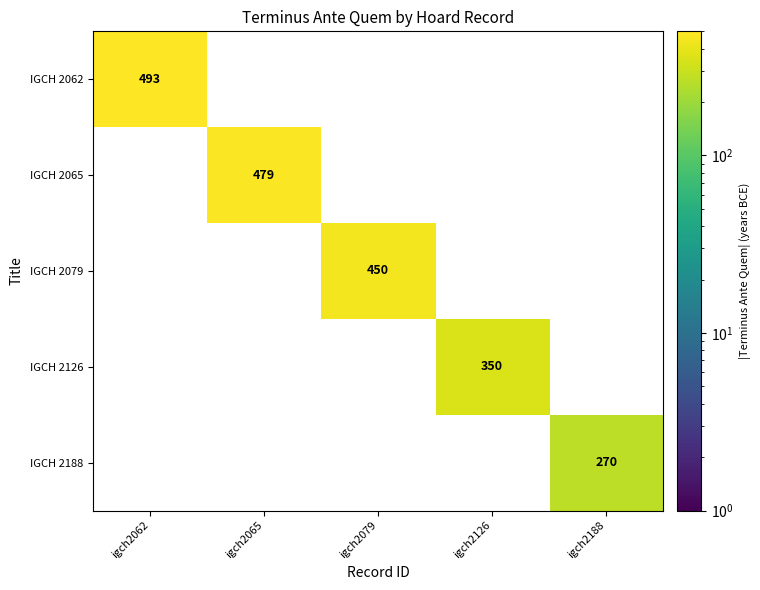

The IGCH 2126 series shows 601 at igch2126. True or false?

False